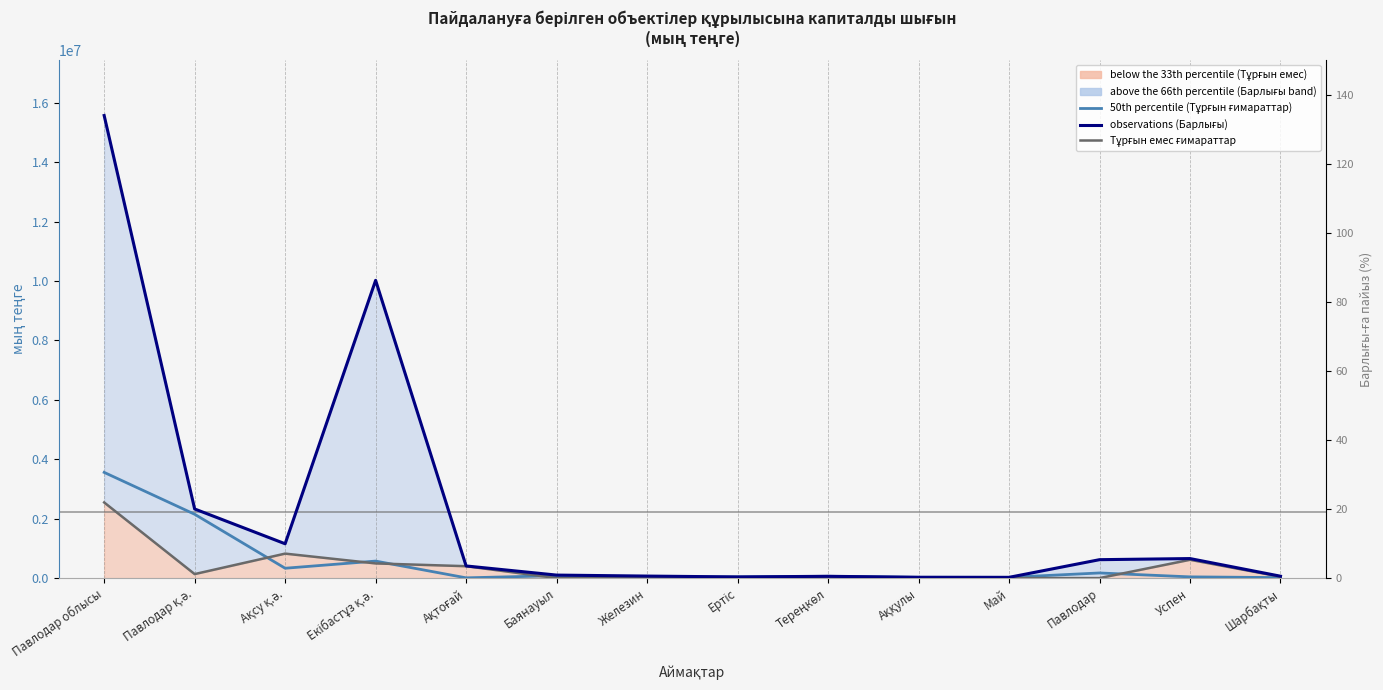

Reading left to right, list all the values displayed in this chart.

observations (Барлығы): 15569578	2326635	1154859	10021726	408300	100731	67547	38850	60000	26800	24700	619561	656869	63000
50th percentile (Тұрғын ғимараттар): 3557824	2148552	331200	572158	8300	81500	36160	38850	60000	26800	24700	172404	40700	16500
Тұрғын емес ғимараттар: 2545940	134431	823659	493794	400000	0	0	0	0	0	0	0	616169	46500